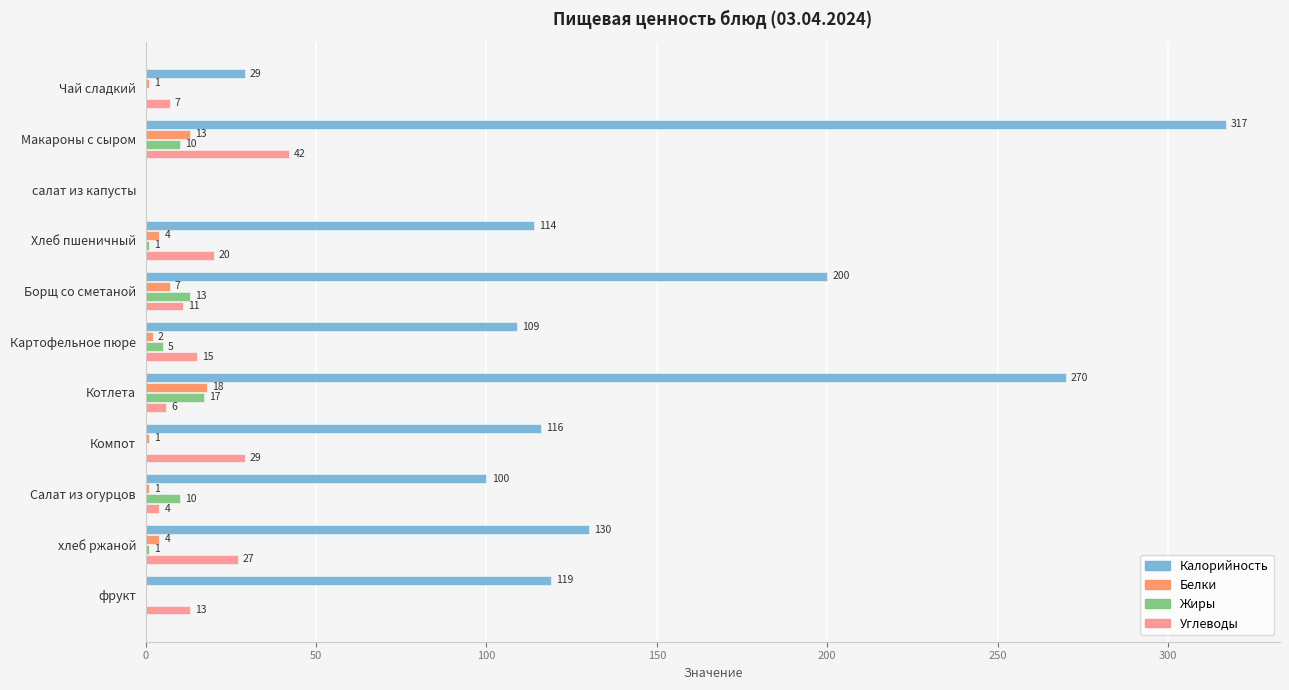

What is the sum of all Углеводы values?

174